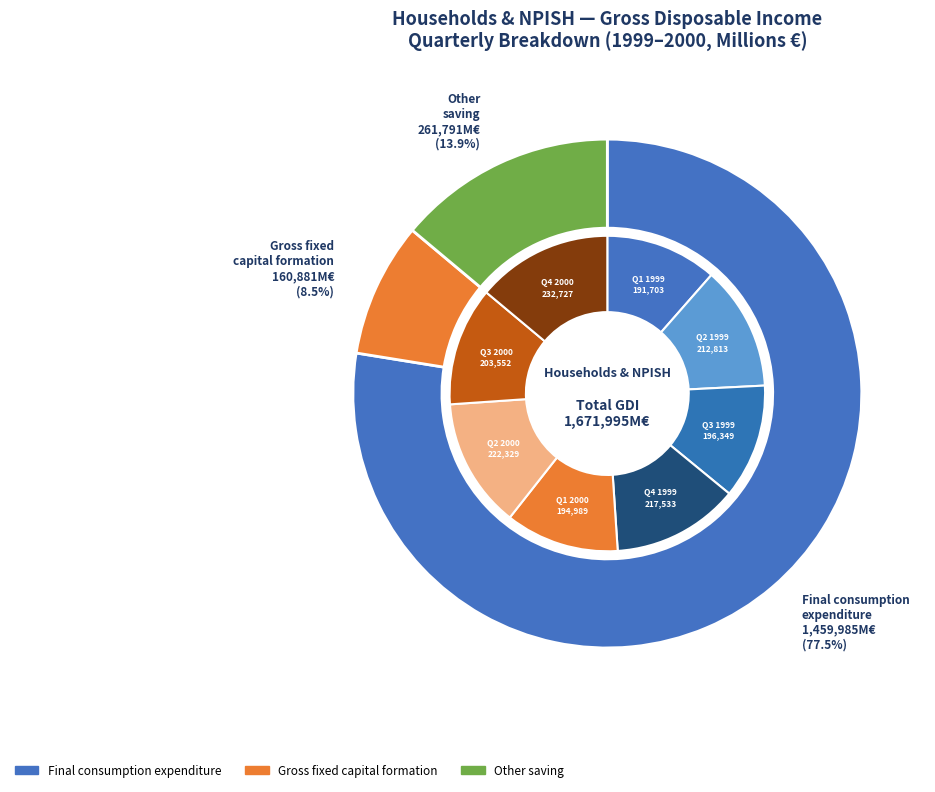

What percentage is the 1 slice, to the nearest percent?

13%